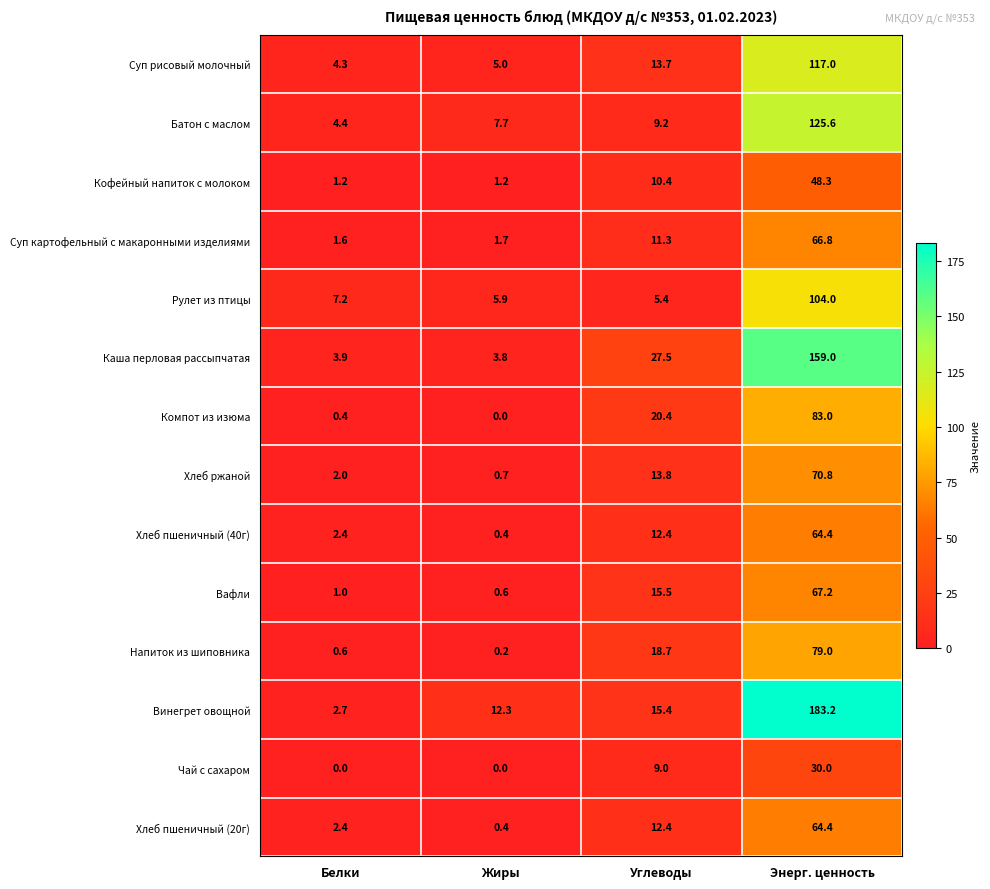

Which series changed the most between Белки and Углеводы?

Каша перловая рассыпчатая